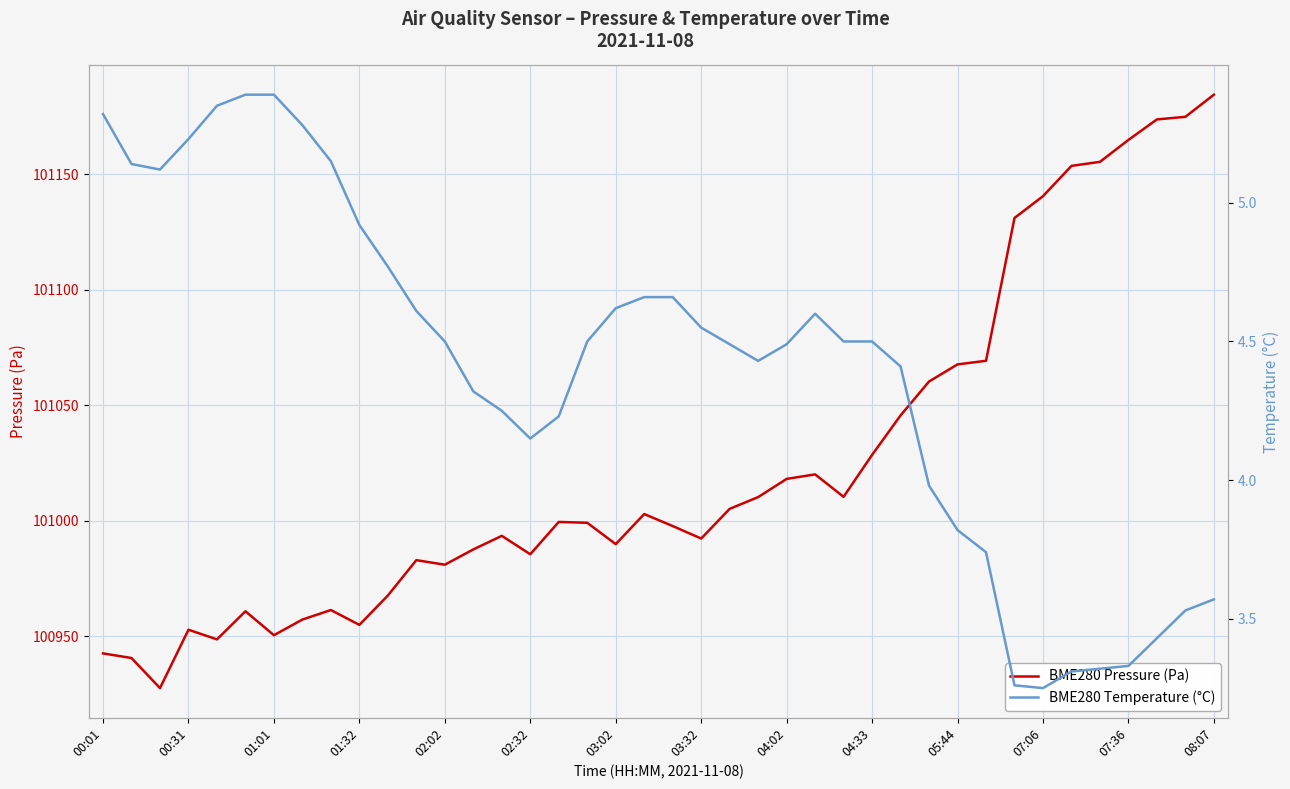

At which label does BME280 Pressure (Pa) reach its peak?

08:07